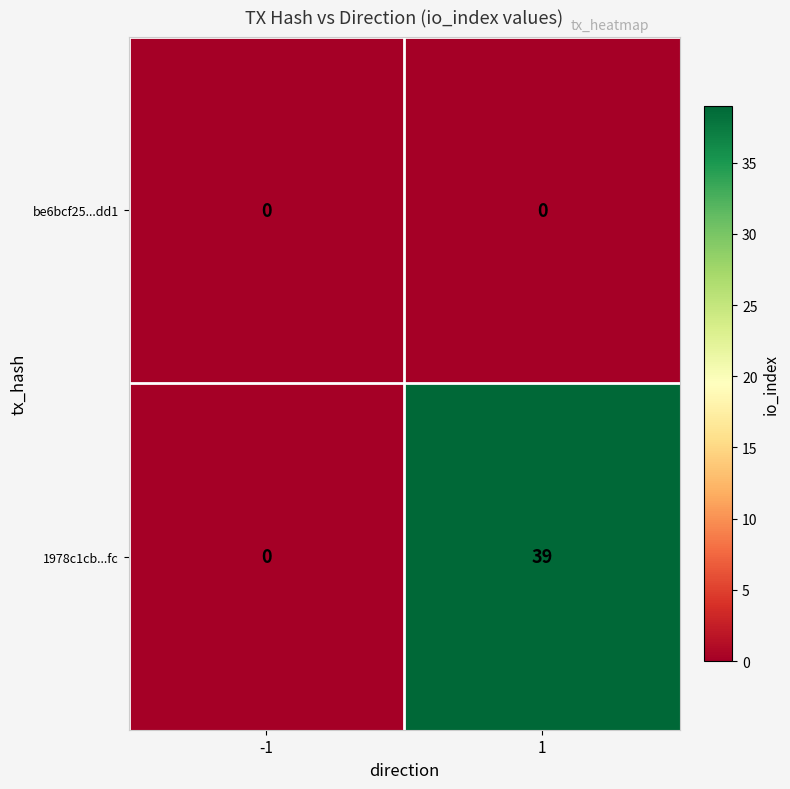

List the series in order of their overall mean, highest first.

1978c1cb...fc, be6bcf25...dd1